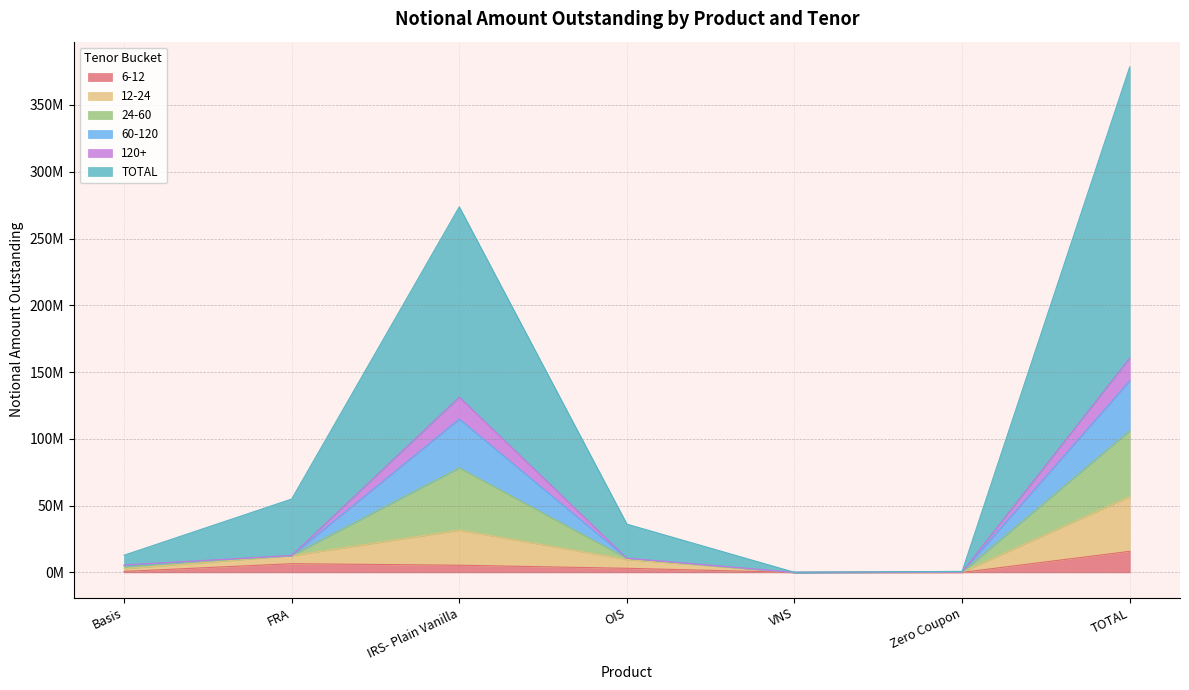

What is the difference between the 6-12 values at Basis and Zero Coupon?

699448